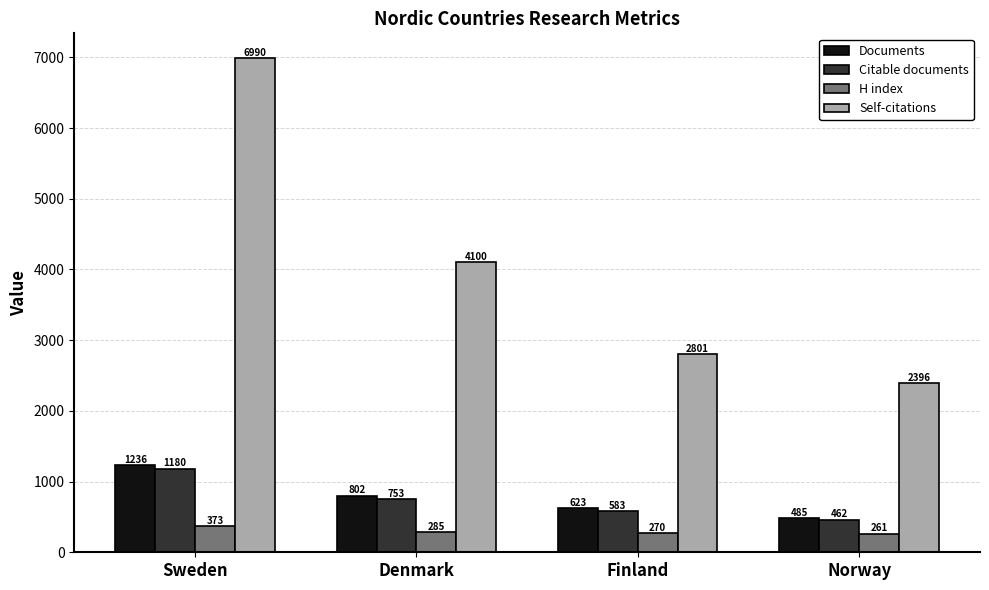

At which label does Citable documents first exceed 753?

Sweden